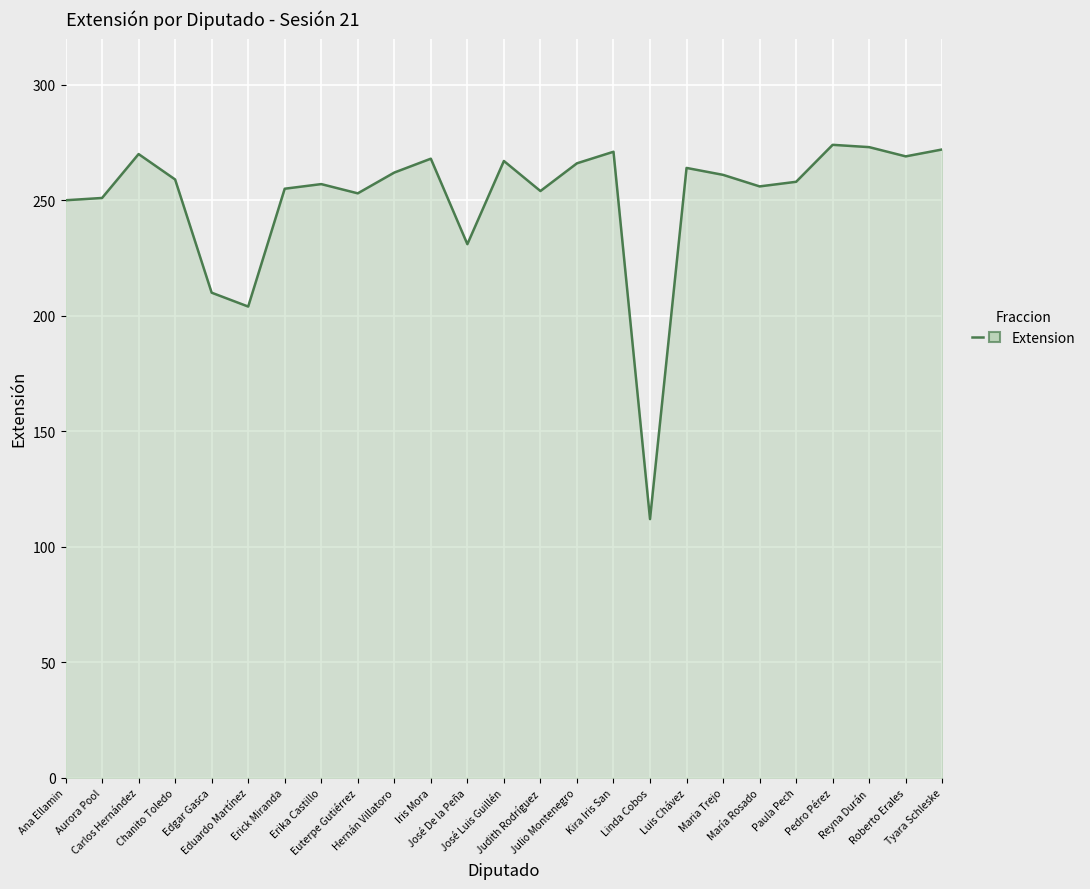

How many interior local peaks (higher than both neighbors) does the data have?

7